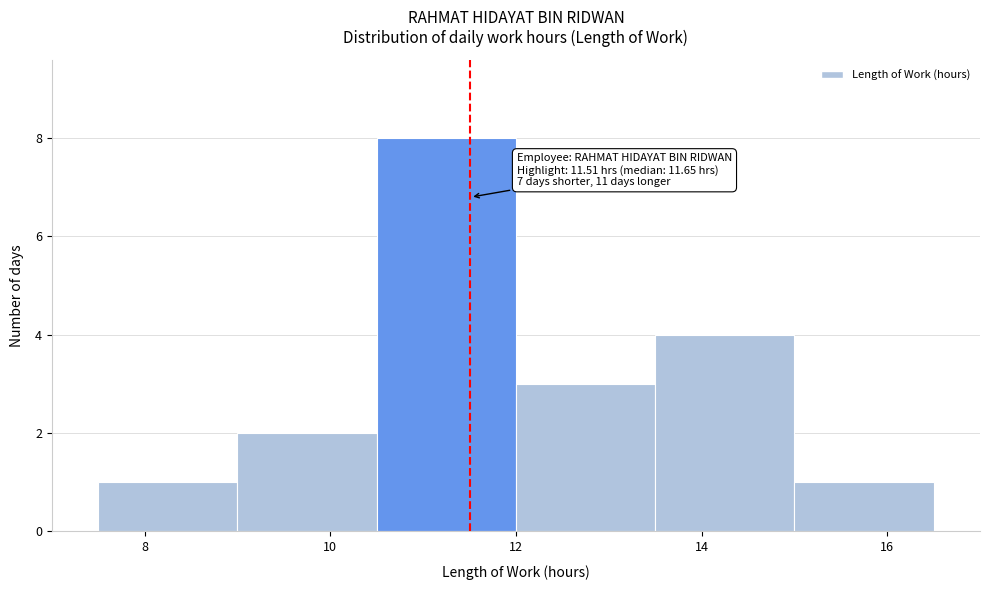

Which range on the x-axis has the tallest bar?

10.5 to 12.0